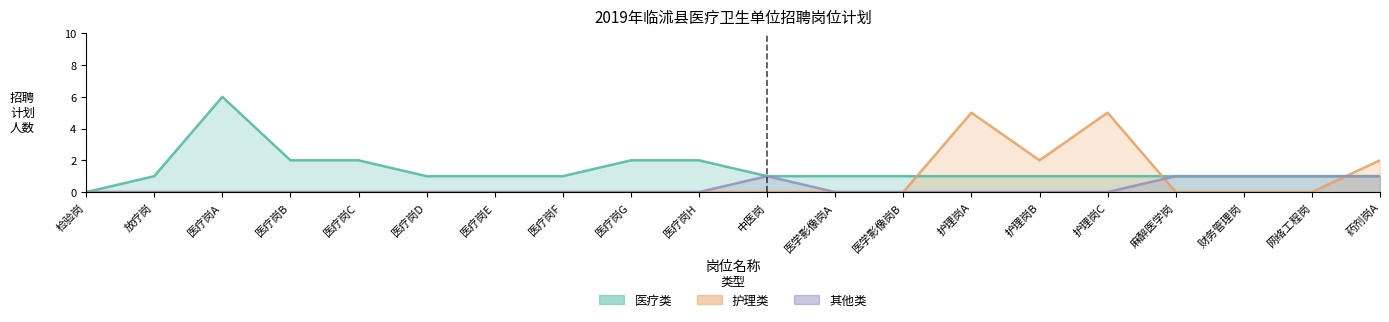

How many data points in 其他类 are above 0?

5